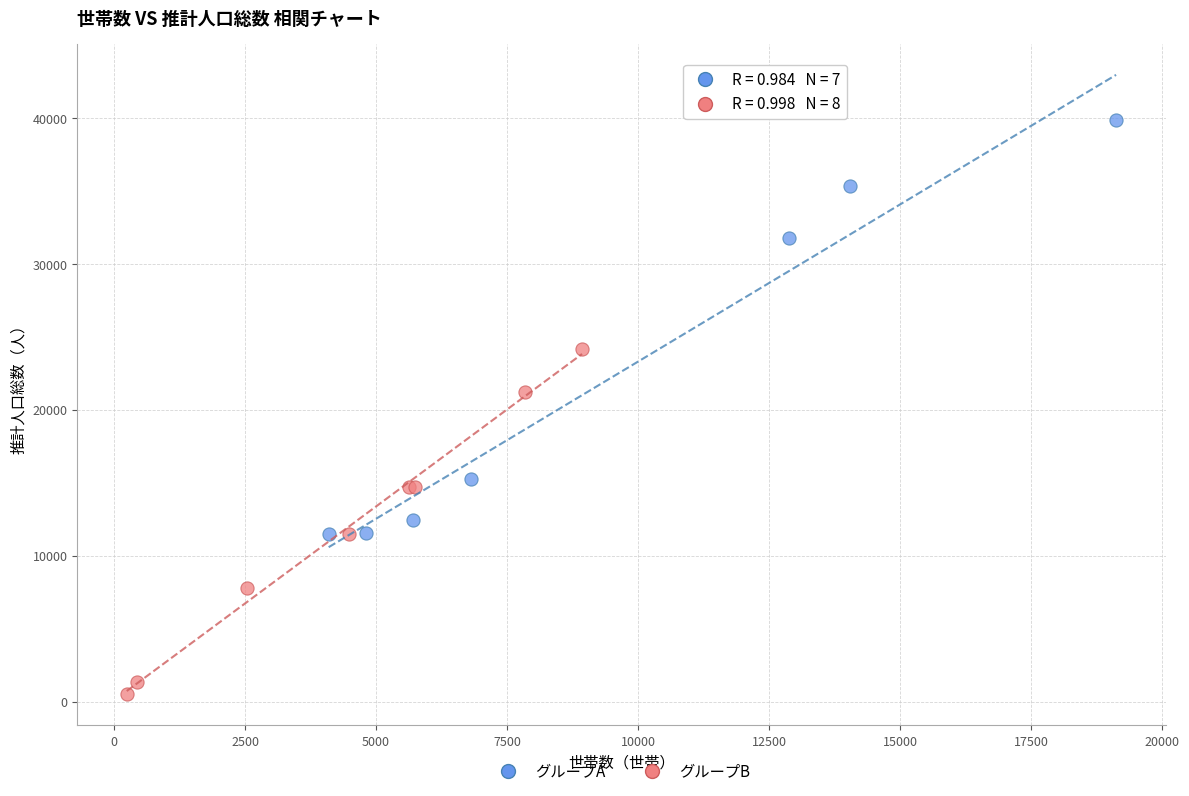

Which series contains the highest Y value?

グループA